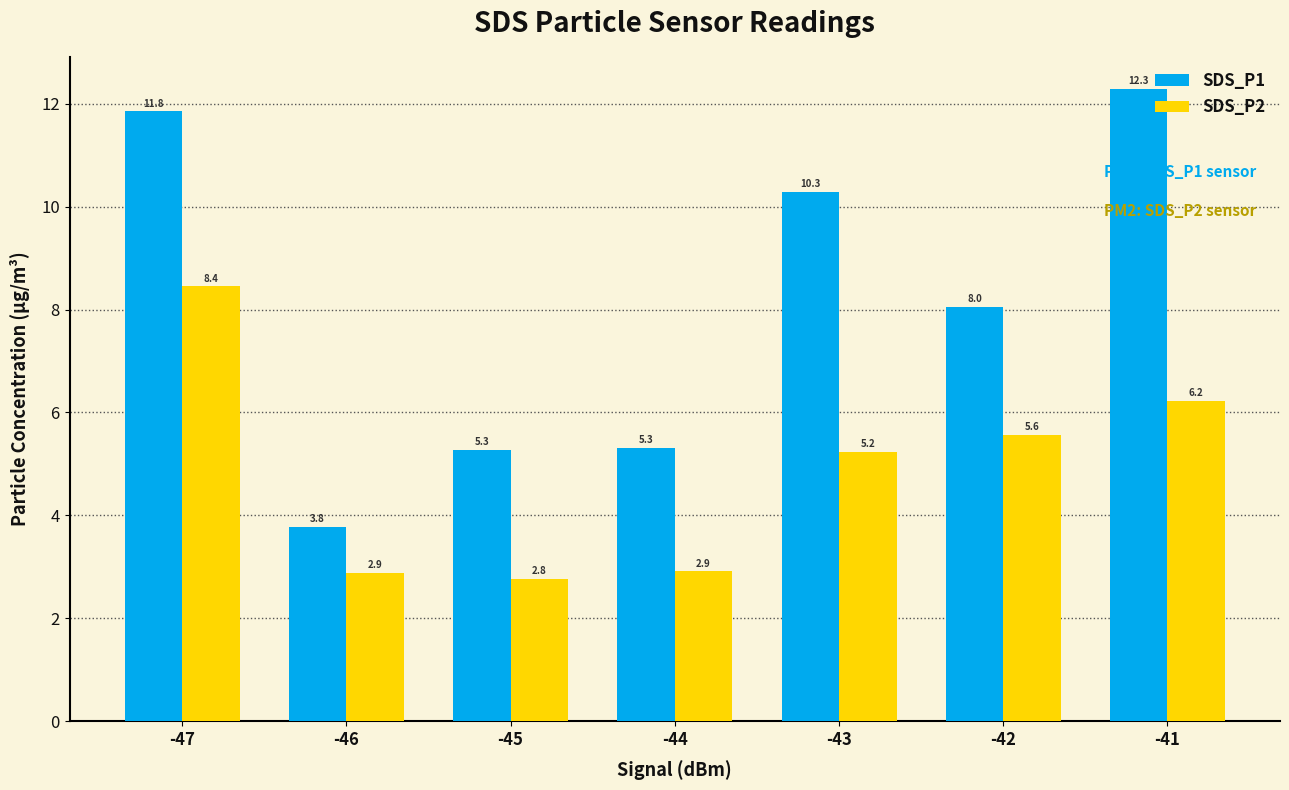

What is the difference between the highest and lowest values at -46?

0.9